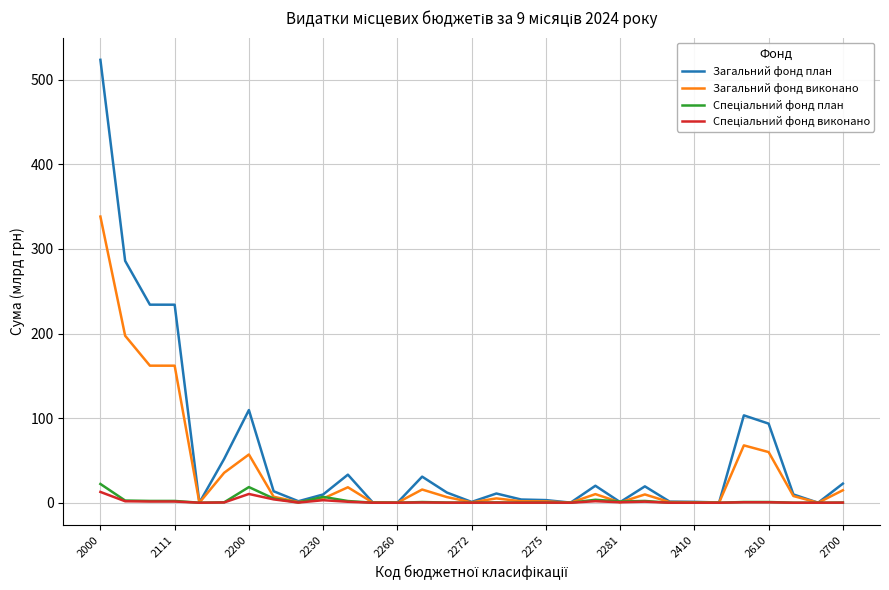

Which series has the largest range (max minus min)?

Загальний фонд план